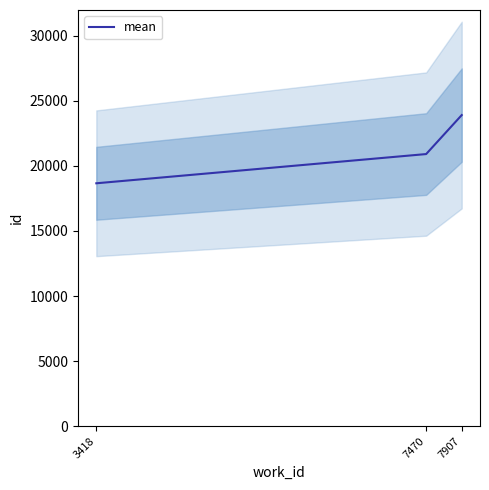

The value at 7470 is 36853. True or false?

False